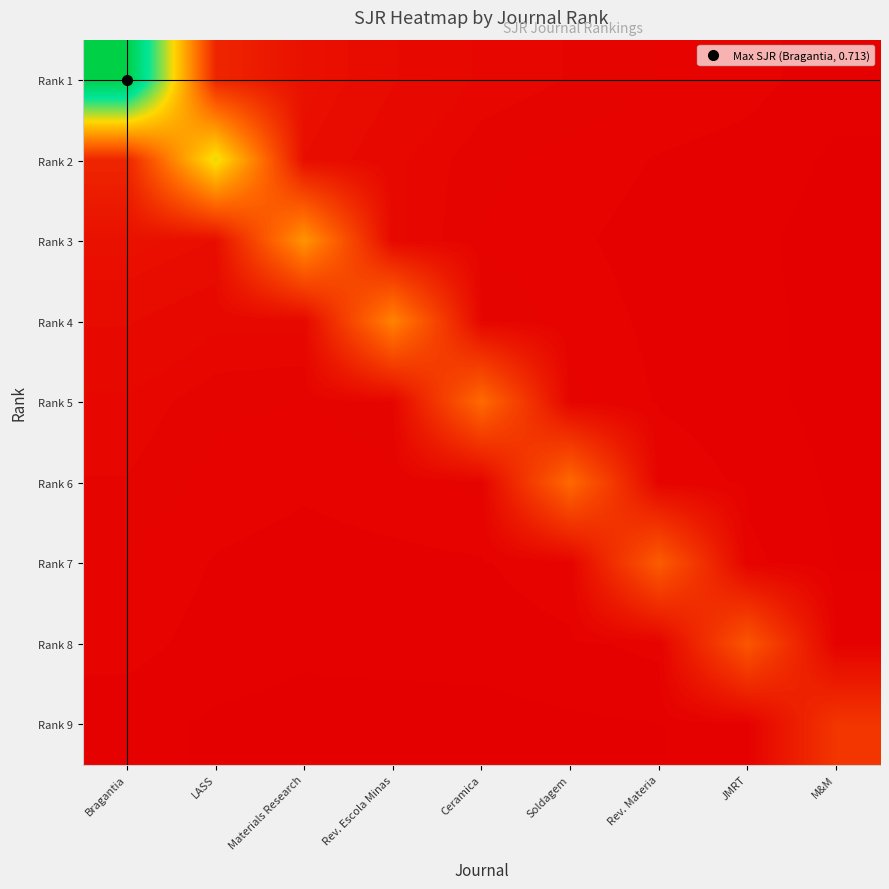

Which series has the widest spread of values?

Rank 1